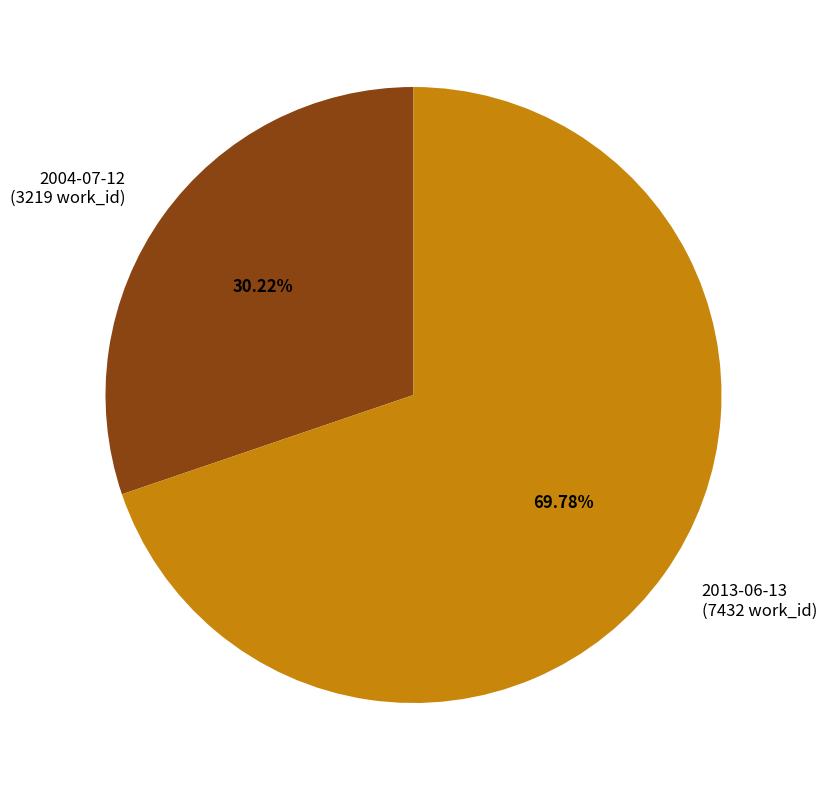

Is it true that 2004-07-12 is 43% of the pie?

False